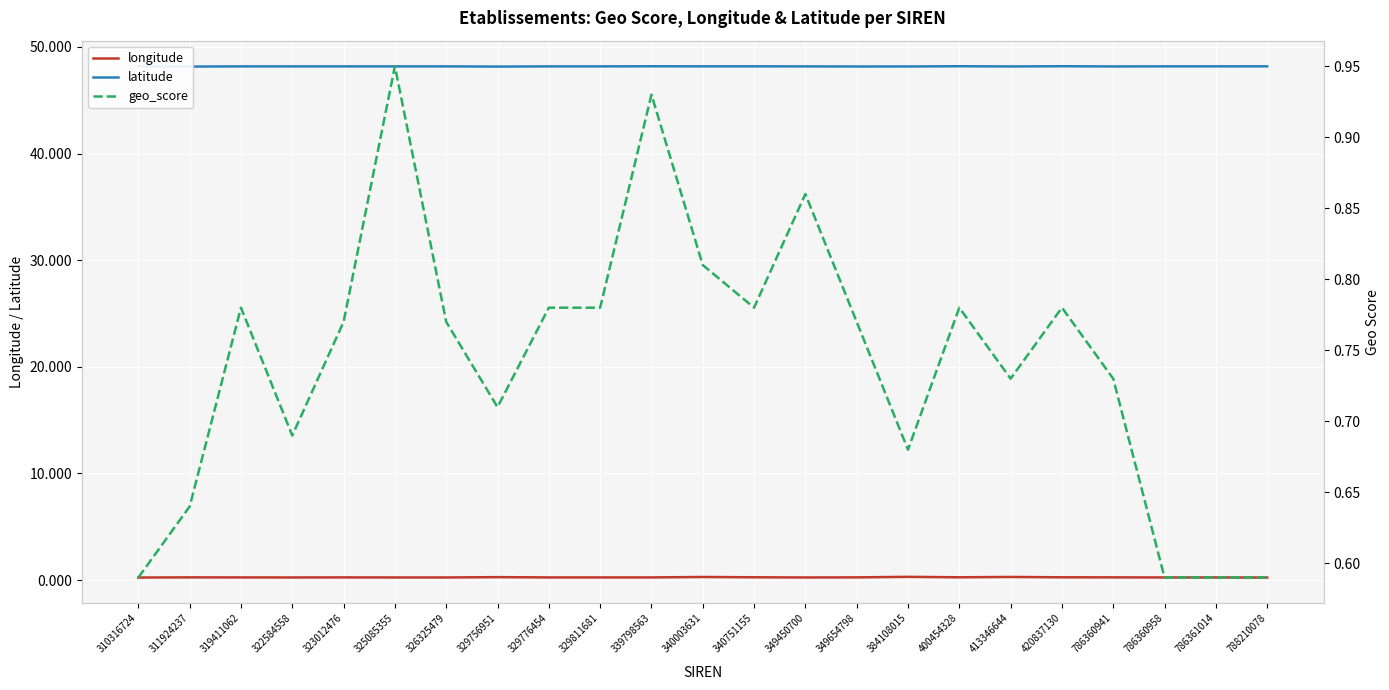

What are all the series names shown in the legend?

longitude, latitude, geo_score